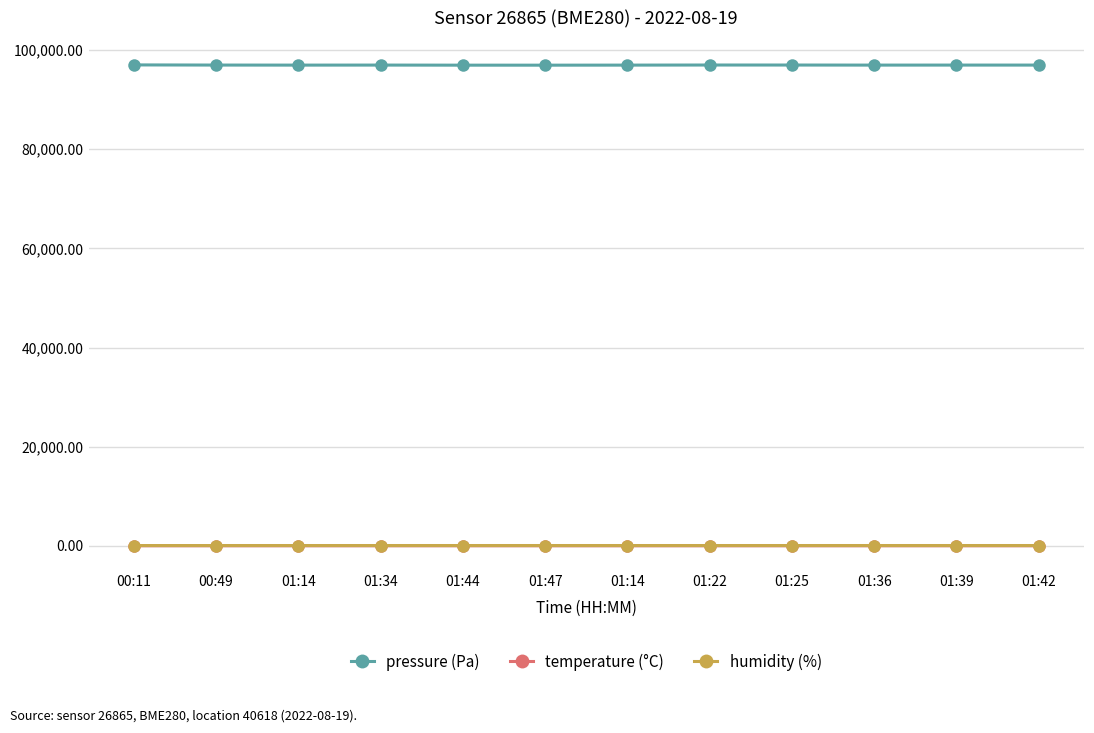

True or false: pressure (Pa) has more than 0 interior local peaks.

True